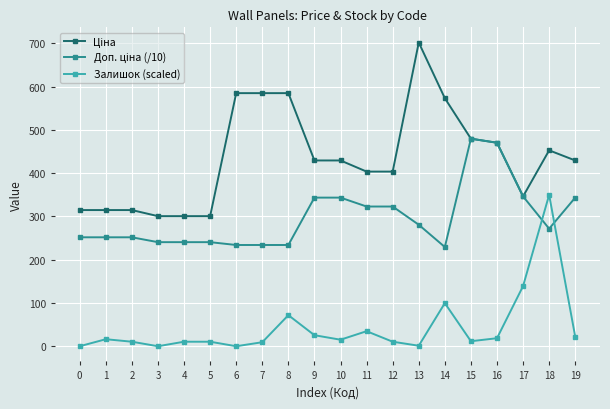

Is it true that Залишок (scaled) equals 349.8 at 18?

True